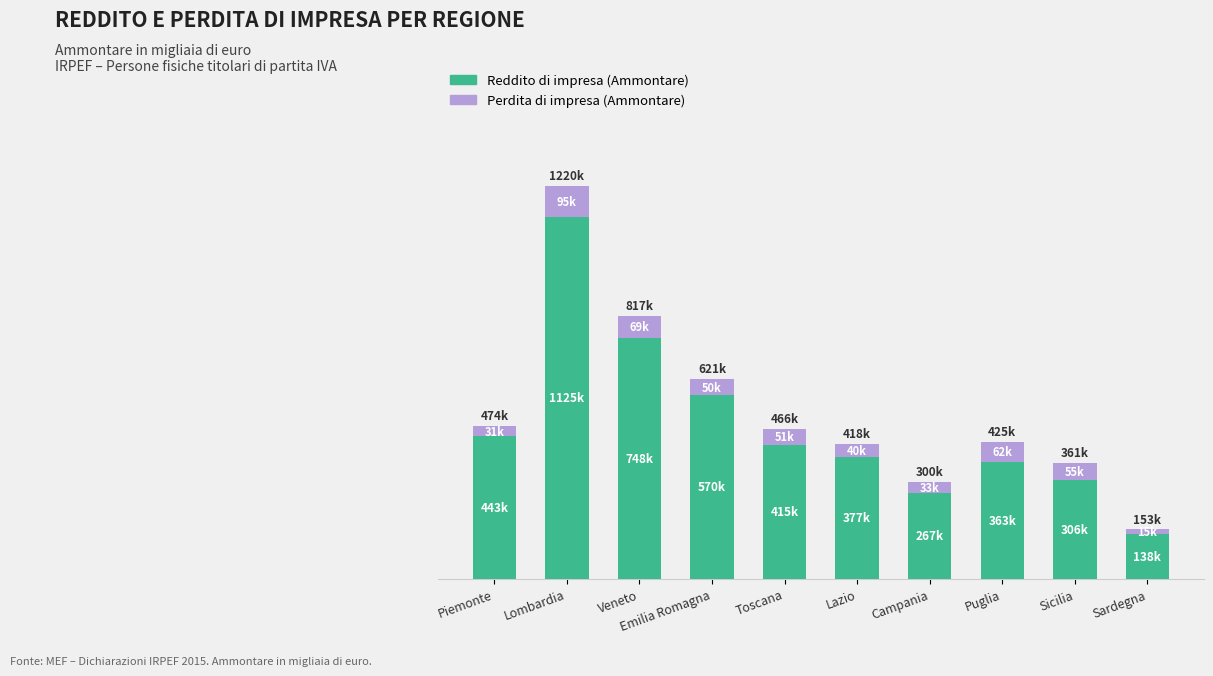

The value of Reddito di impresa (Ammontare) at Toscana is 598947. True or false?

False